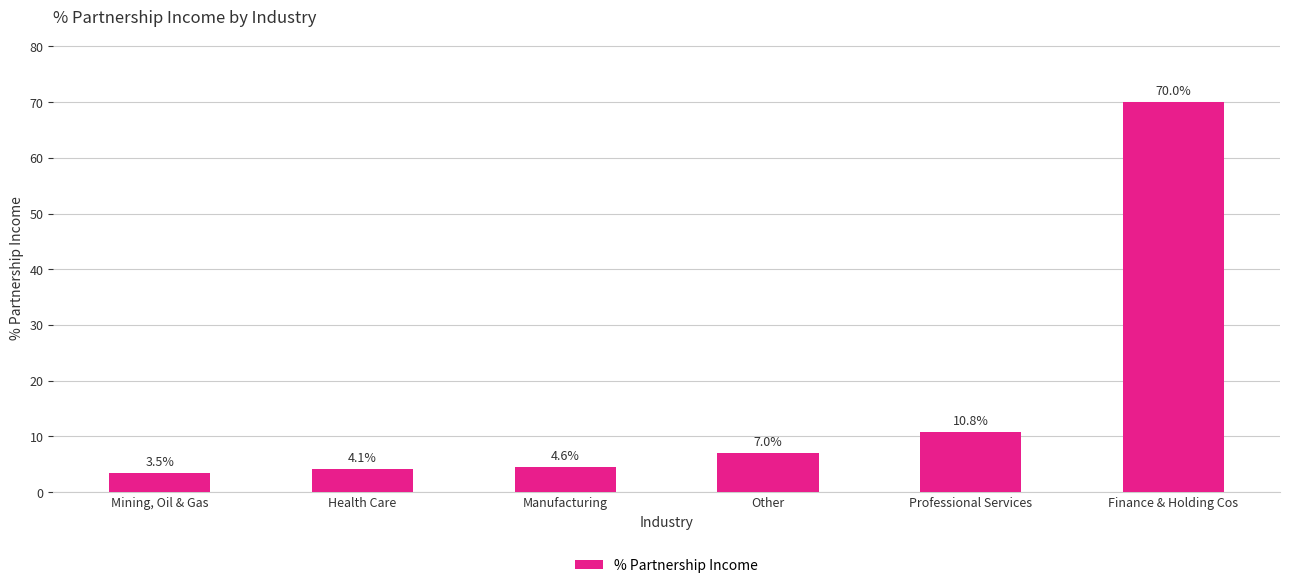

What is the ratio of the value at Finance & Holding Cos to the value at Other?

10.0